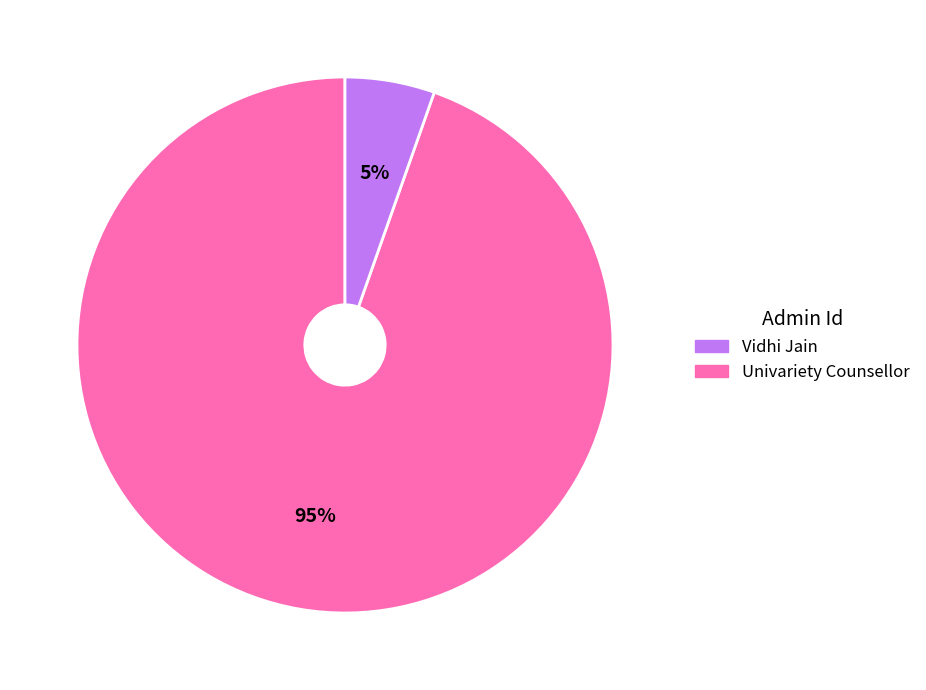

Does any single category account for the majority?

Yes